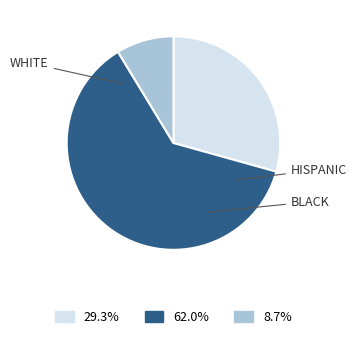

Is there a majority slice in this chart?

Yes